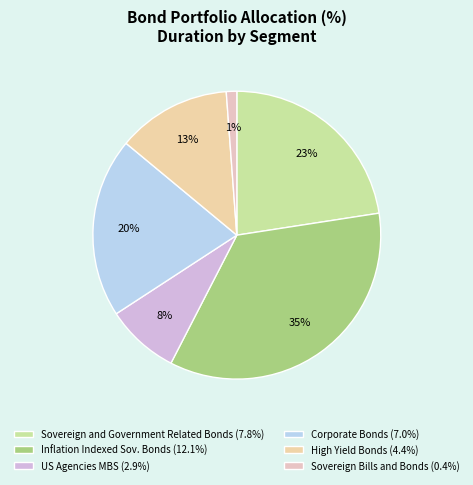

Between High Yield Bonds and US Agencies MBS, which is larger?

High Yield Bonds